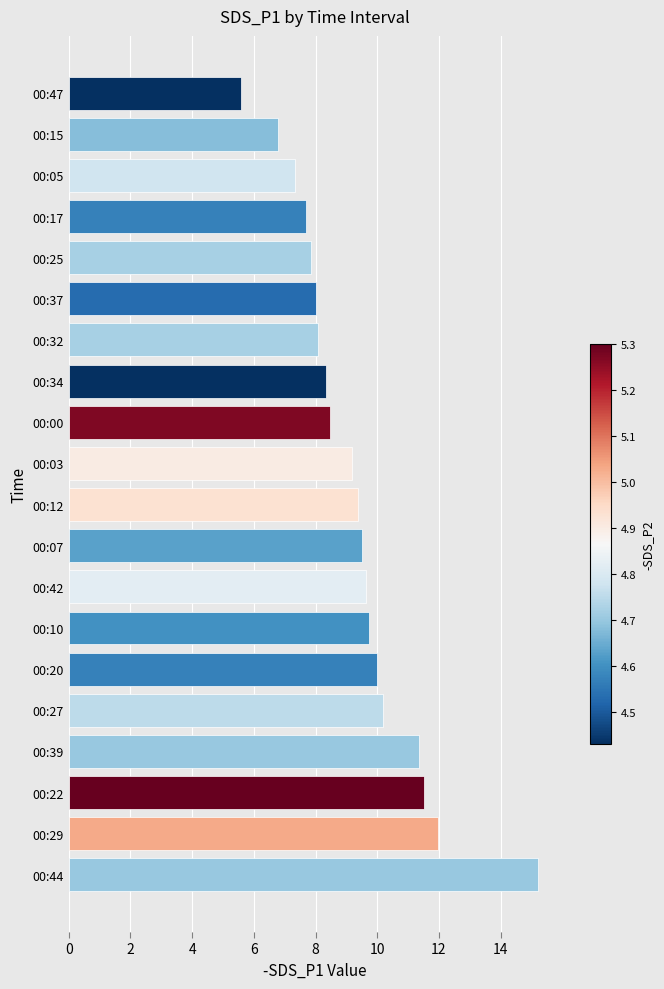

What is the change in value from 00:39 to 00:27?

-1.2